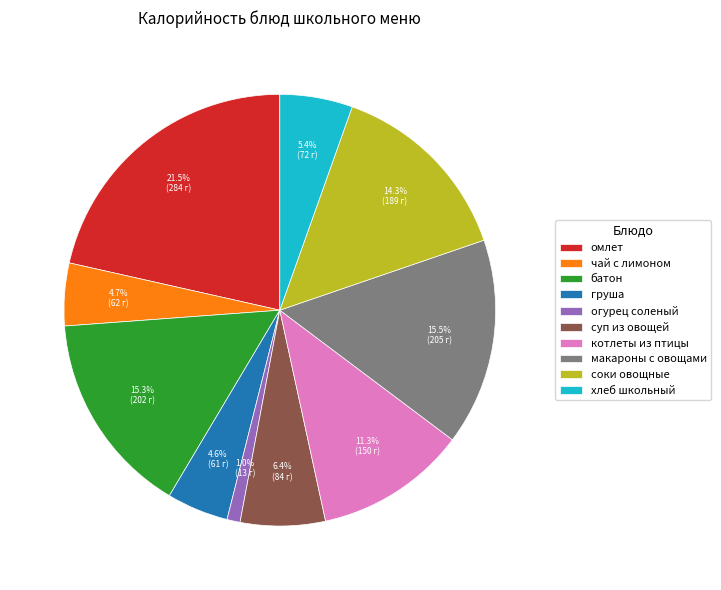

Is соки овощные the majority of the pie?

No